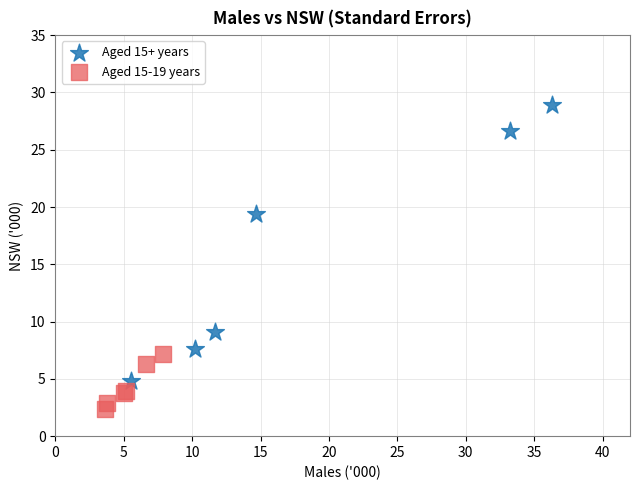

Which series has the largest Y range (max minus min)?

Aged 15+ years